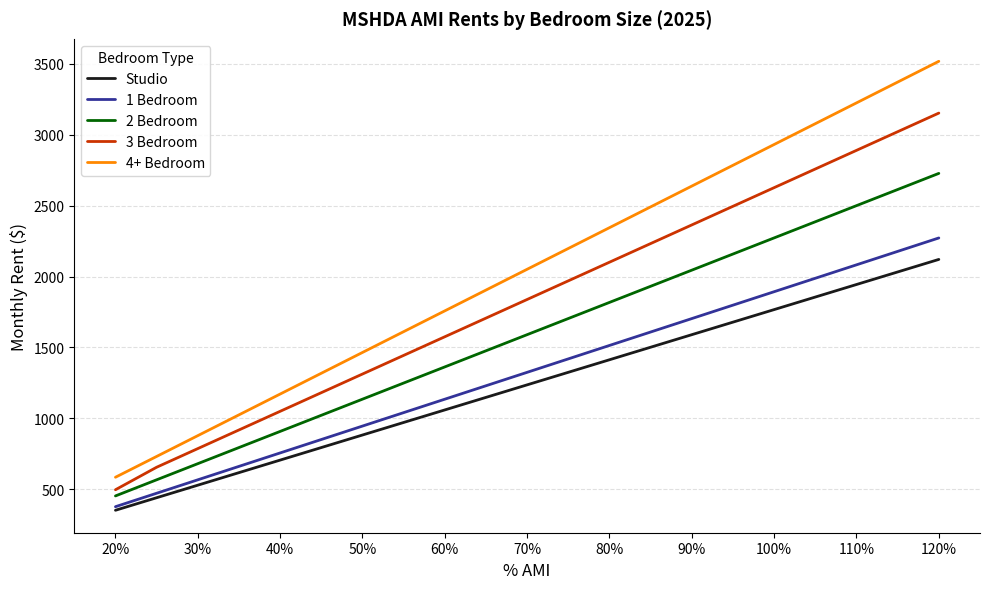

True or false: 4+ Bedroom and 2 Bedroom intersect in this chart.

False